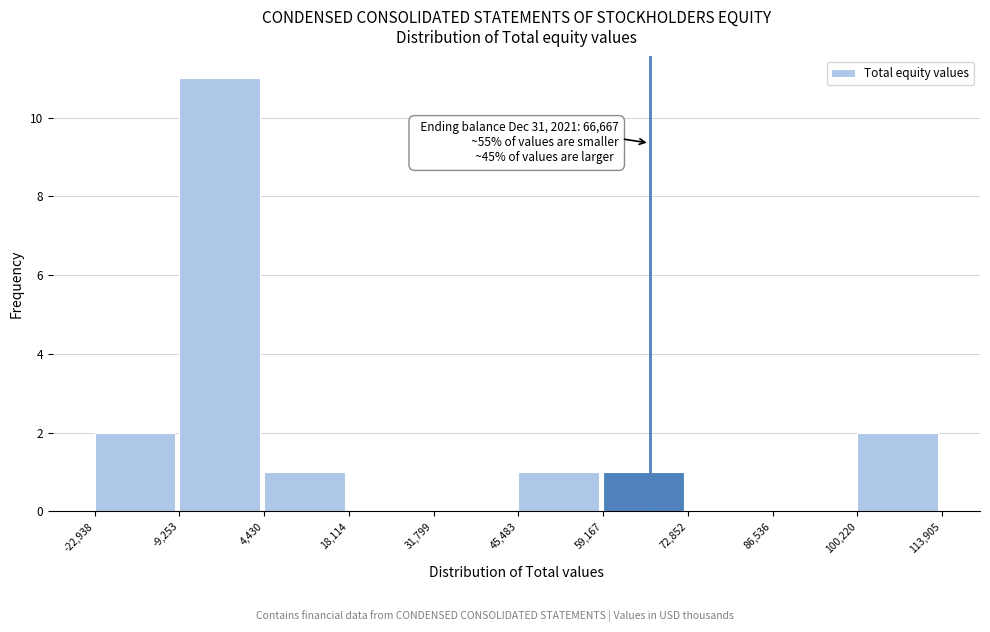

Over which range of the x-axis is the bar tallest?

-9,253 to 4,430